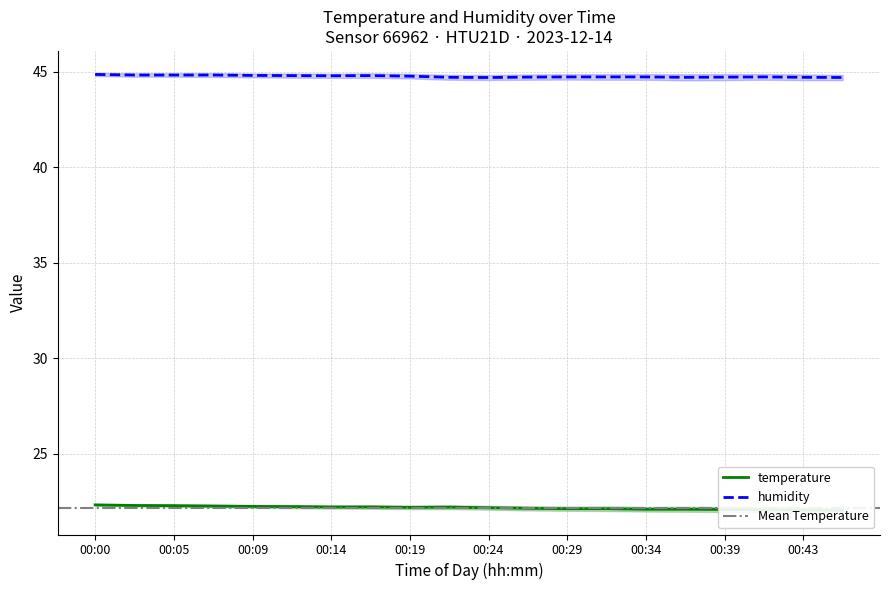

What is the highest value of the humidity series?

44.9